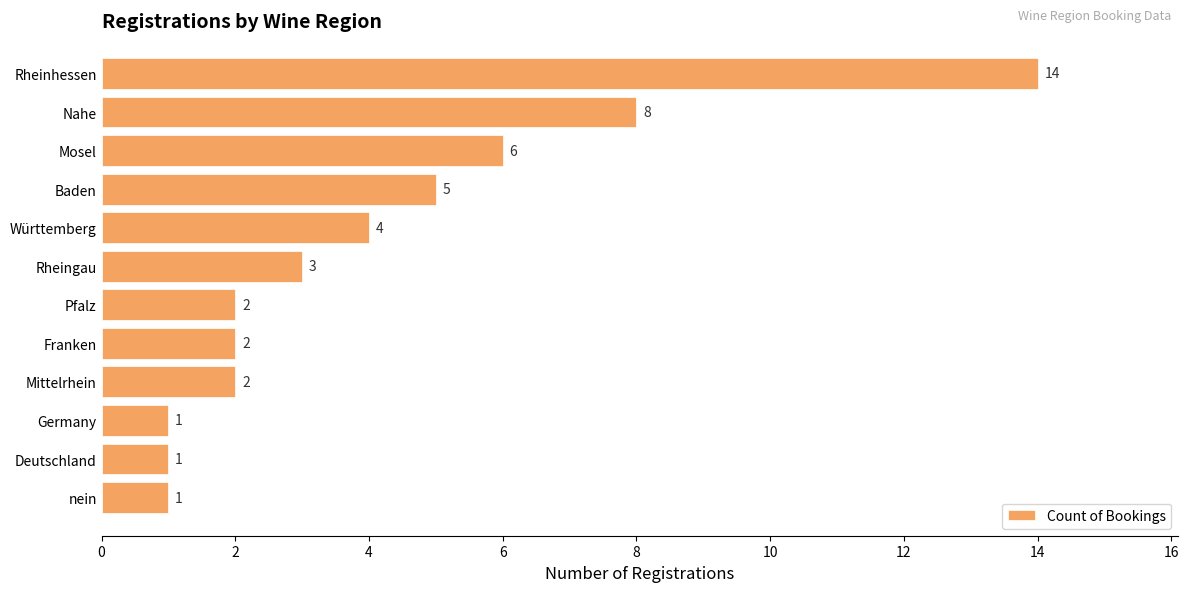

At which label is the value closest to 7?

Mosel